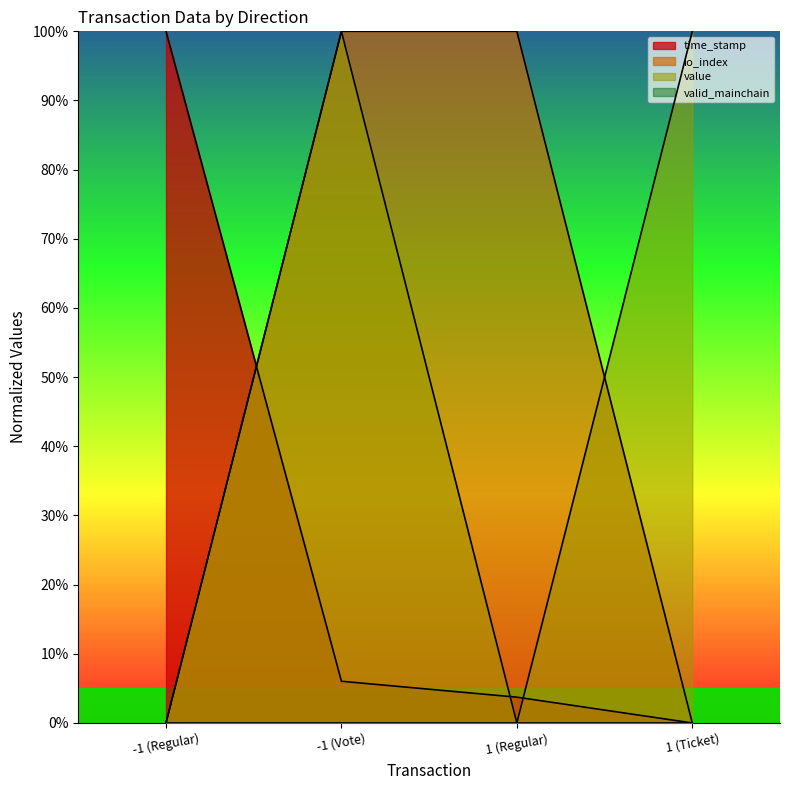

Which category has the highest value in the value series?

-1 (Vote)